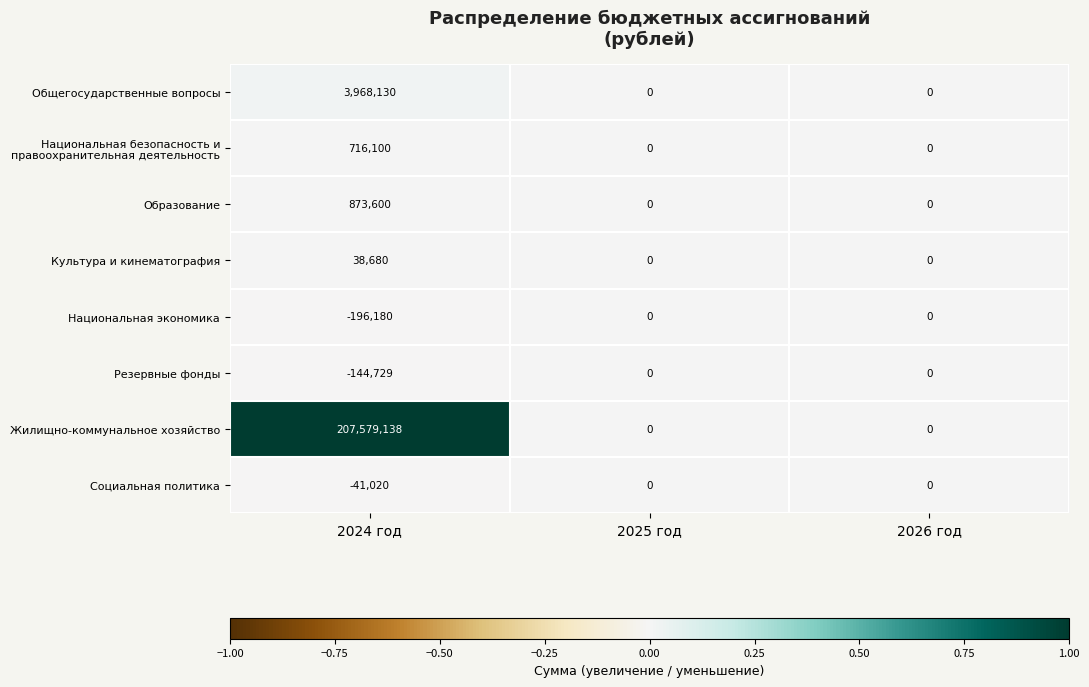

How many series are shown in this chart?

8